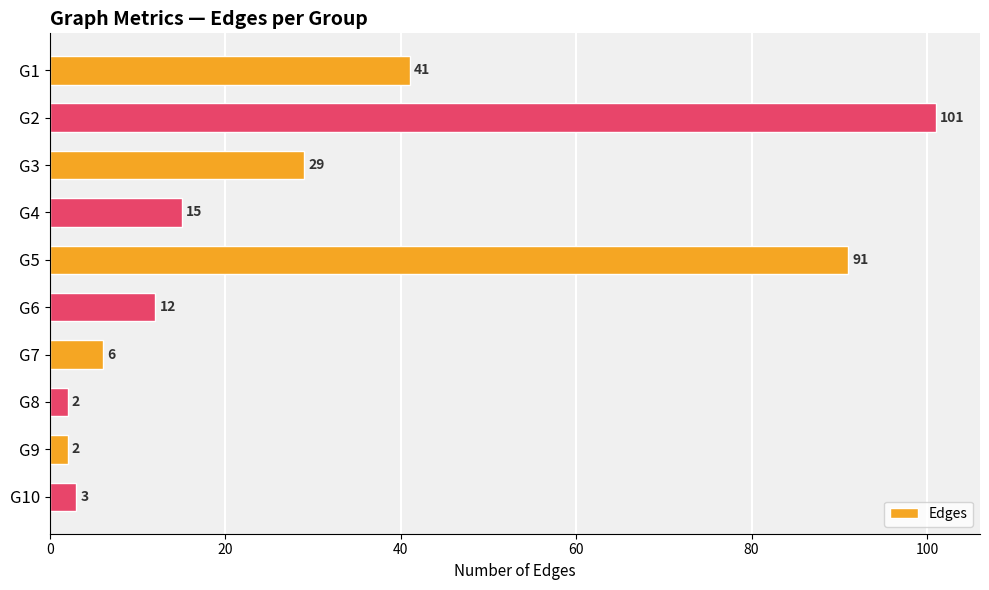

Is it true that the value at G6 is 12?

True